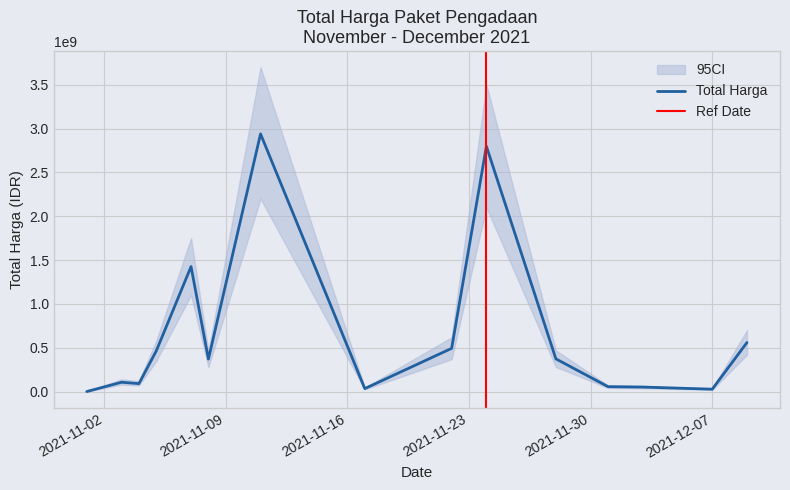

What is the difference between the maximum and minimum values?

2938295740